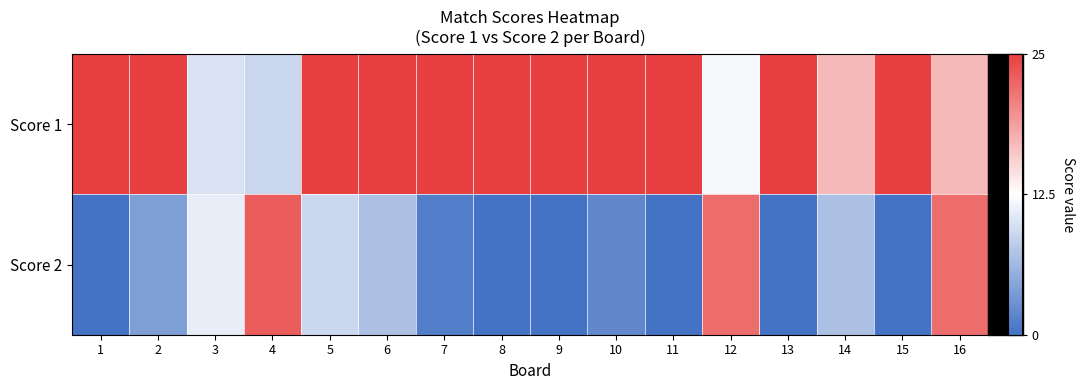

Between 2 and 15, which is larger?

2